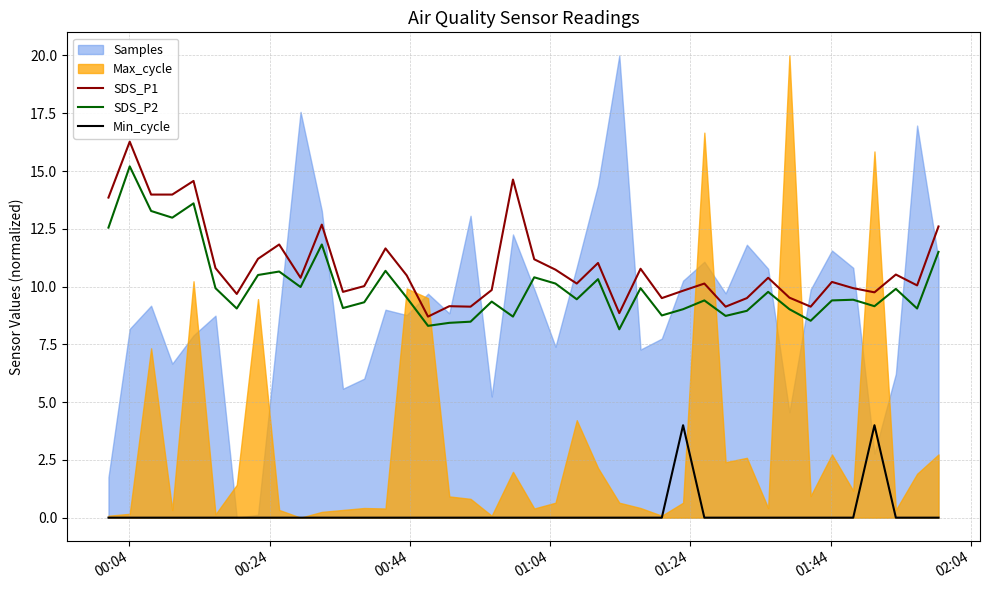

True or false: SDS_P1 and Min_cycle intersect in this chart.

False